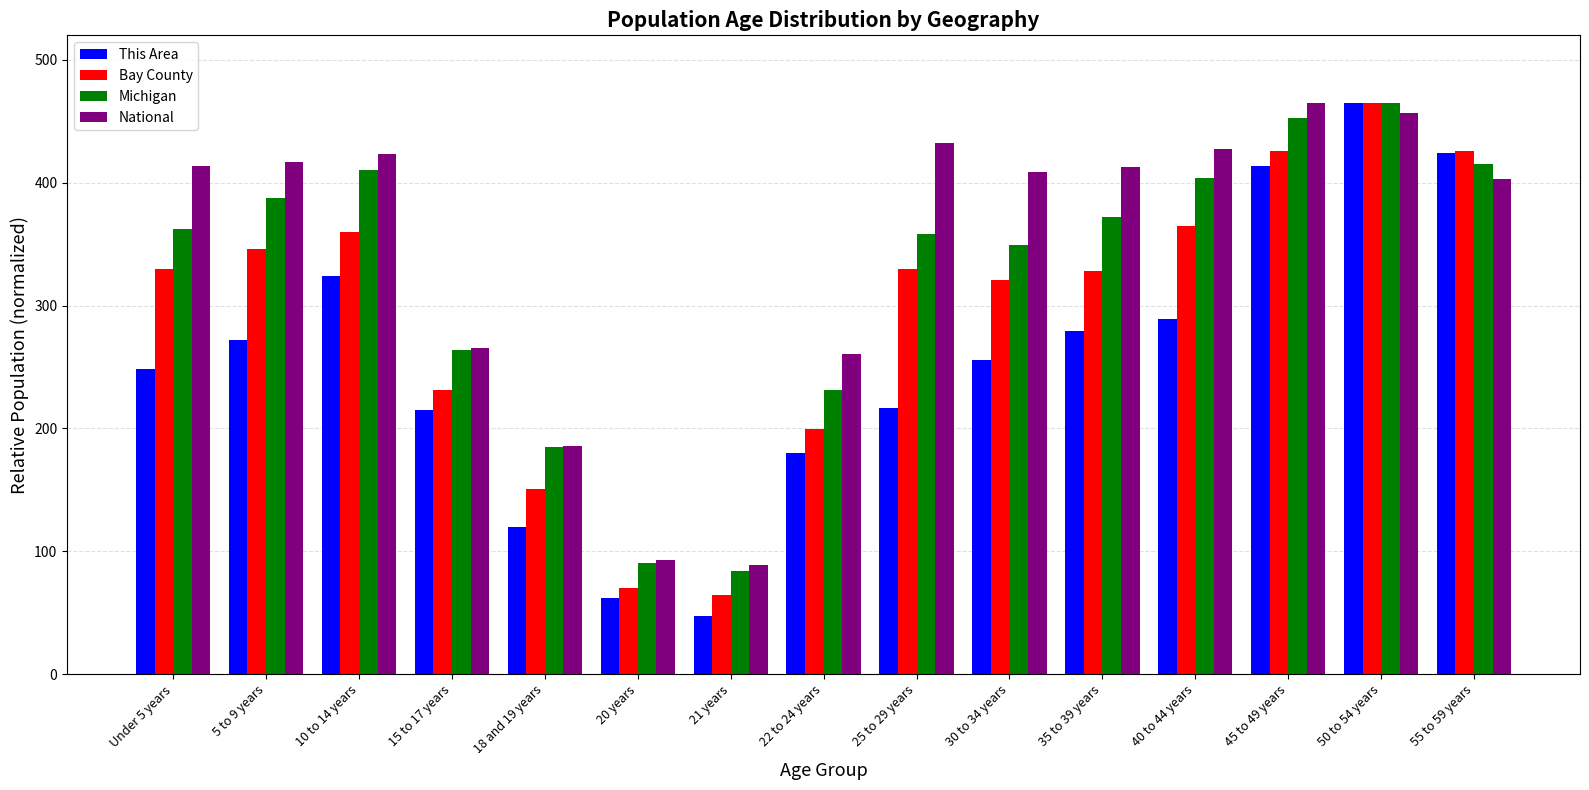

Is it true that National equals 186.1 at 18 and 19 years?

True